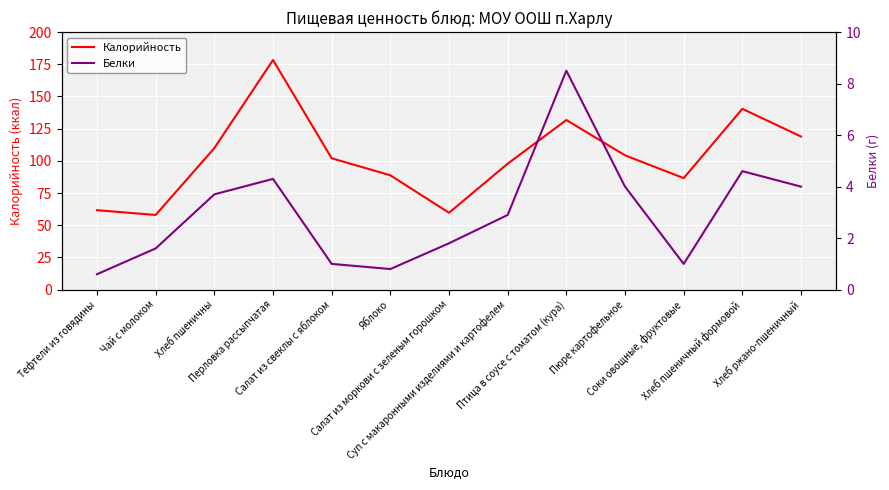

True or false: Калорийность has more than 2 points higher than both neighbors.

True